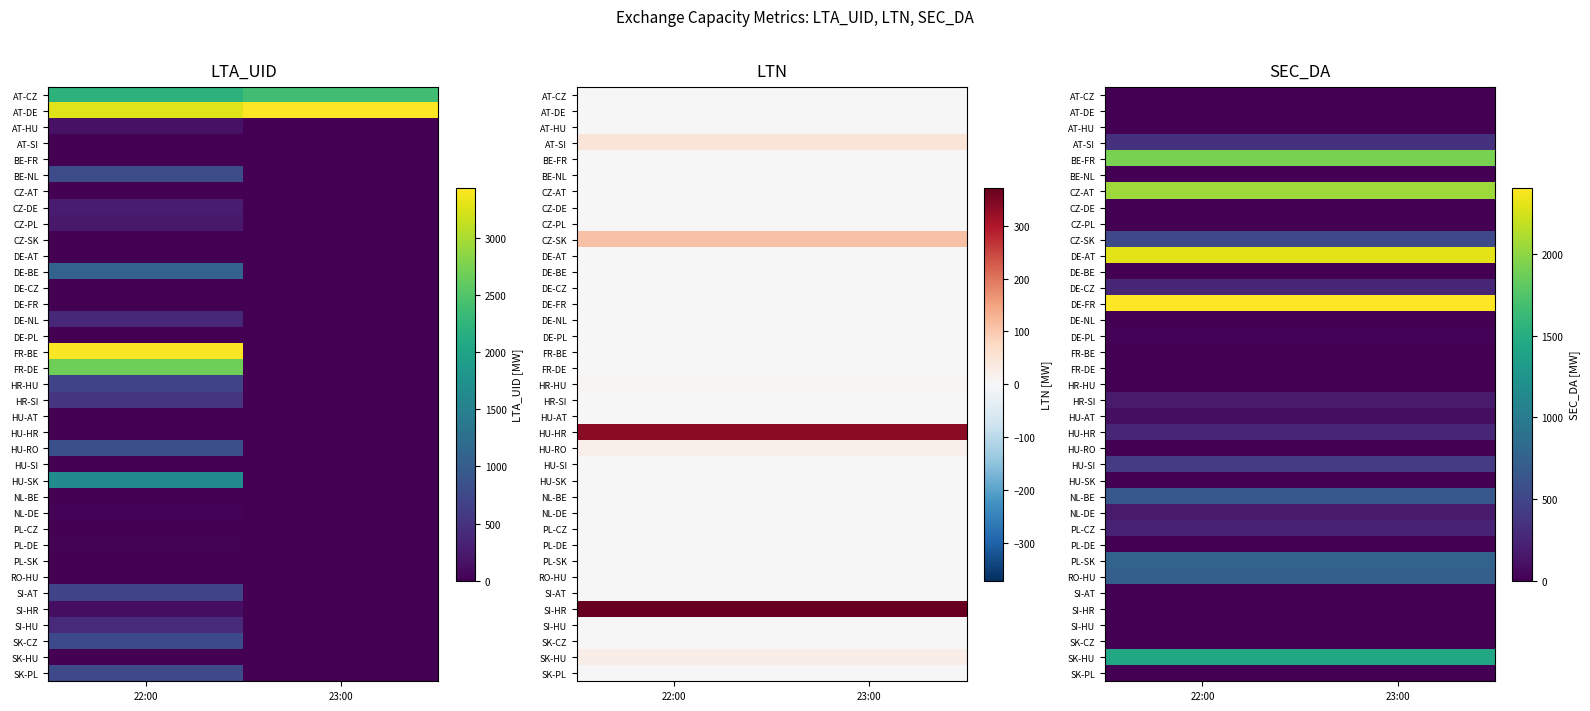

At which category does the chart reach its peak across all series?

22:00